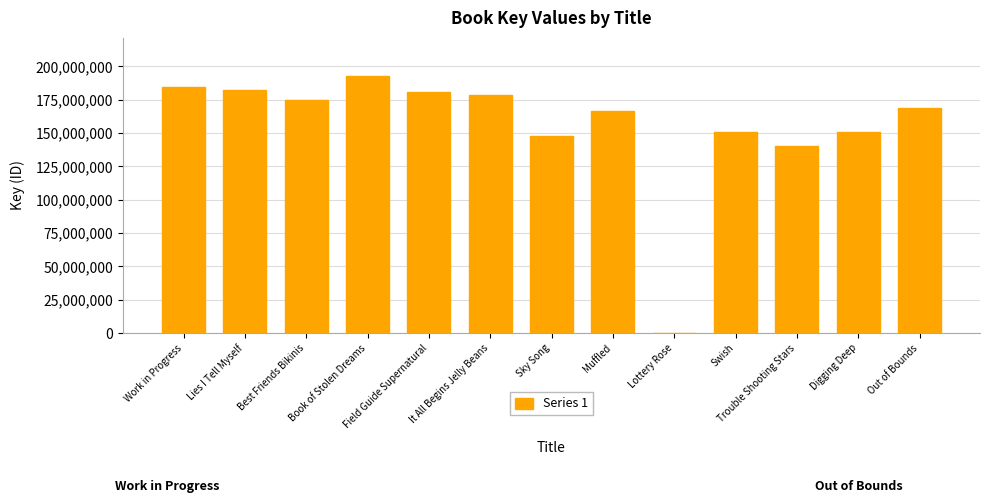

Between It All Begins Jelly Beans and Out of Bounds, which is larger?

It All Begins Jelly Beans